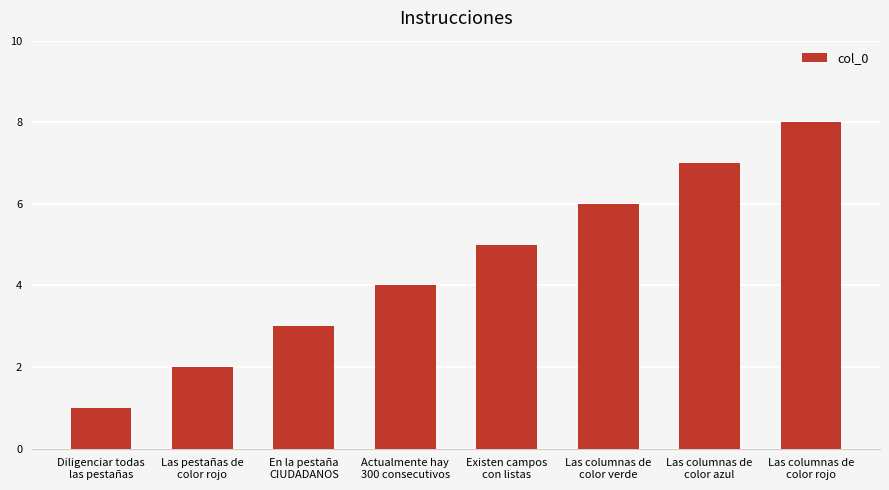

Rank the categories by value from lowest to highest.

Diligenciar todas
las pestañas, Las pestañas de
color rojo, En la pestaña
CIUDADANOS, Actualmente hay
300 consecutivos, Existen campos
con listas, Las columnas de
color verde, Las columnas de
color azul, Las columnas de
color rojo